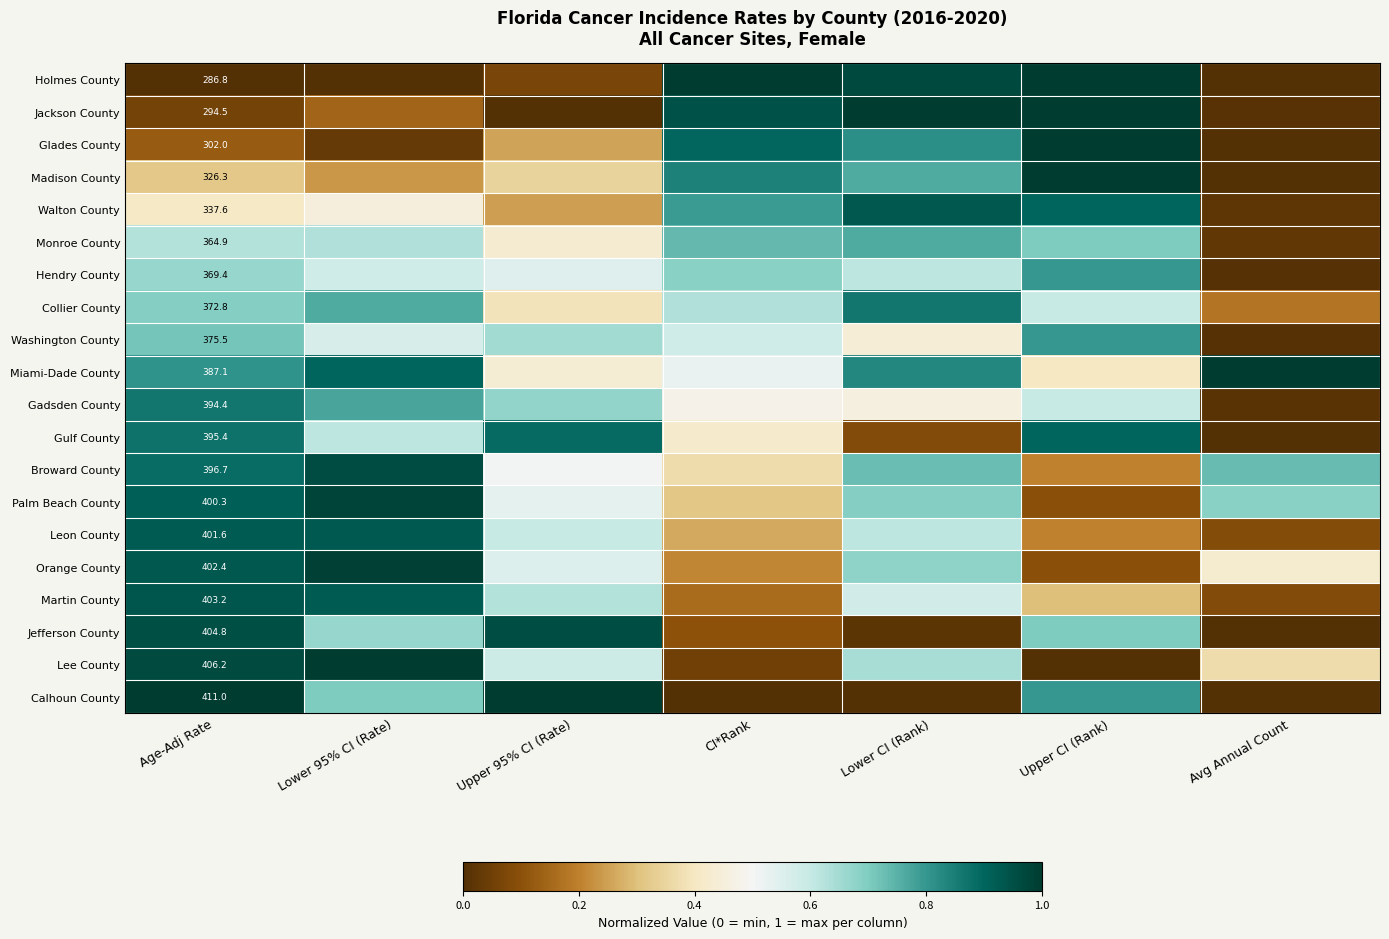

The value of Martin County at Upper 95% CI (Rate) is 0.9. True or false?

False